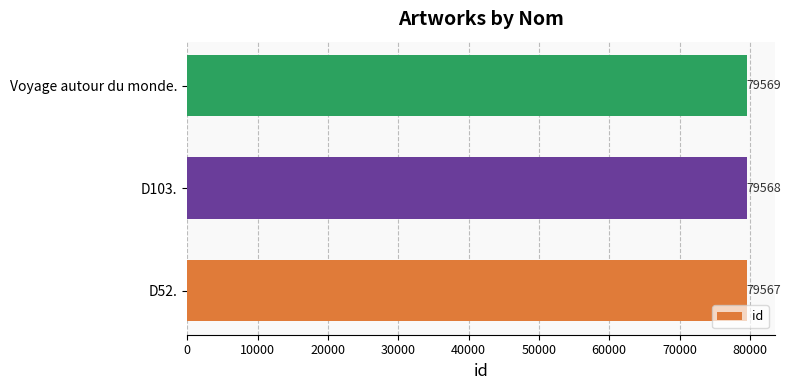

True or false: the data shows 79569 at Voyage autour du monde..

True